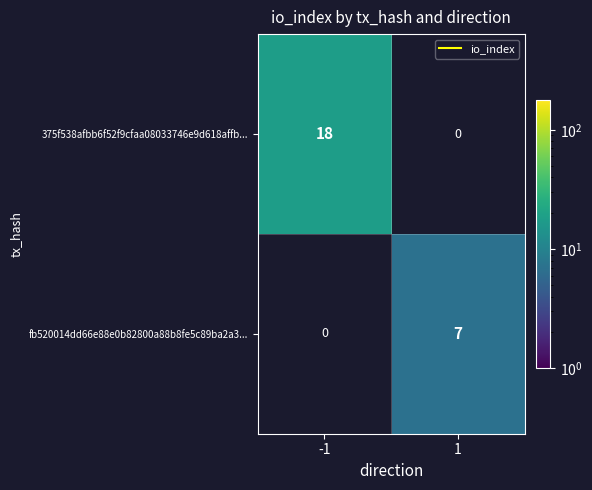

Which series has the largest range (max minus min)?

375f538afbb6f52f9cfaa08033746e9d618affb...